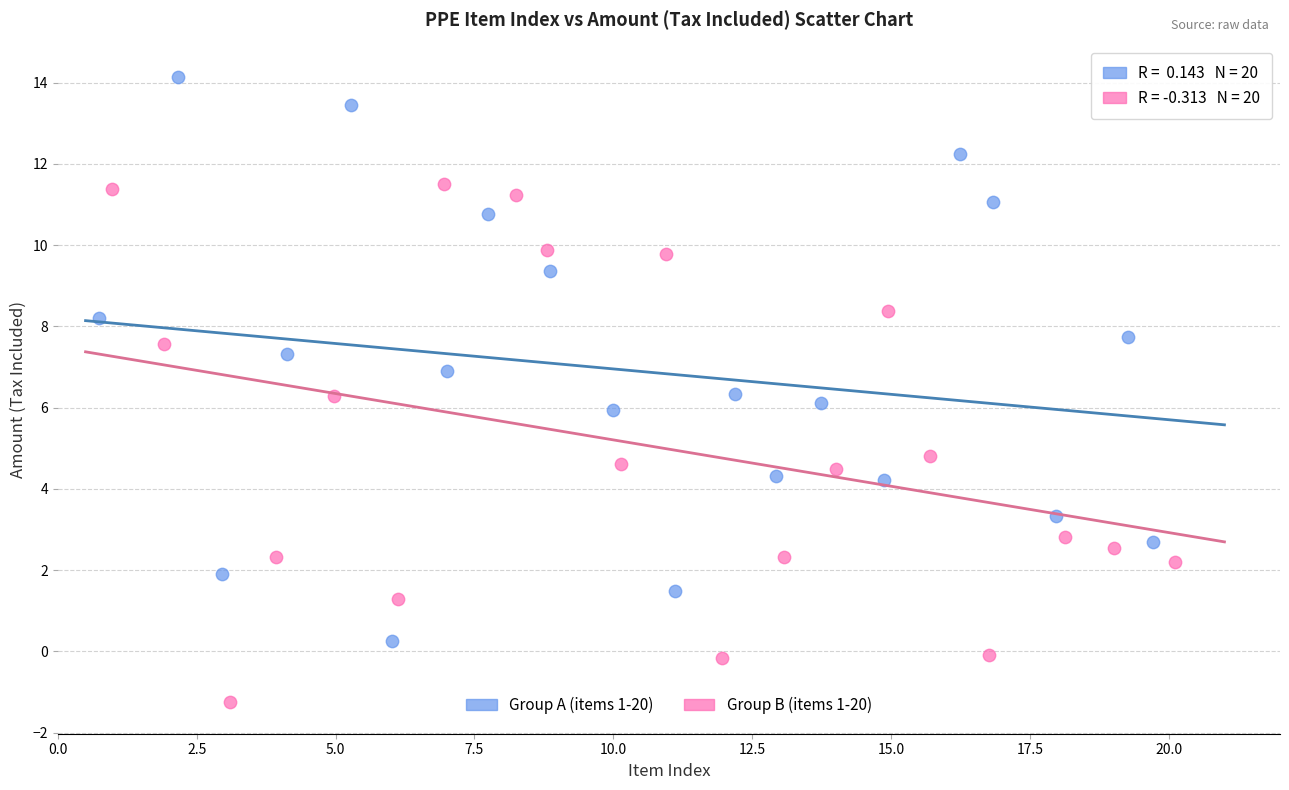

Which series contains the lowest Y value?

Group B (items 1-20)